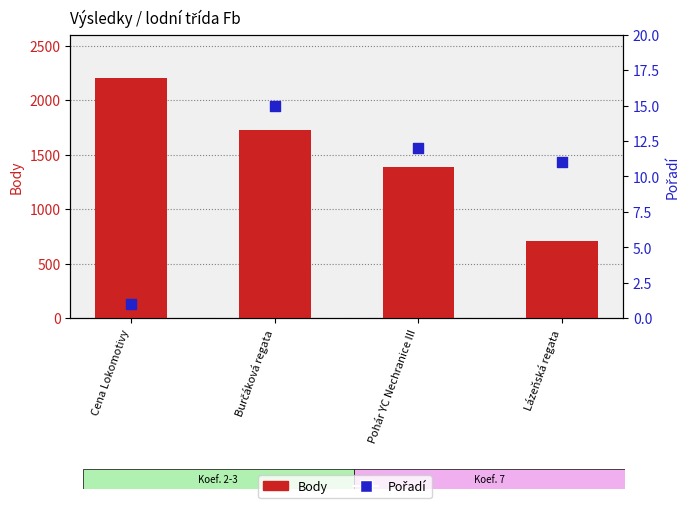

At how many categories does at least one series exceed 1137?

3